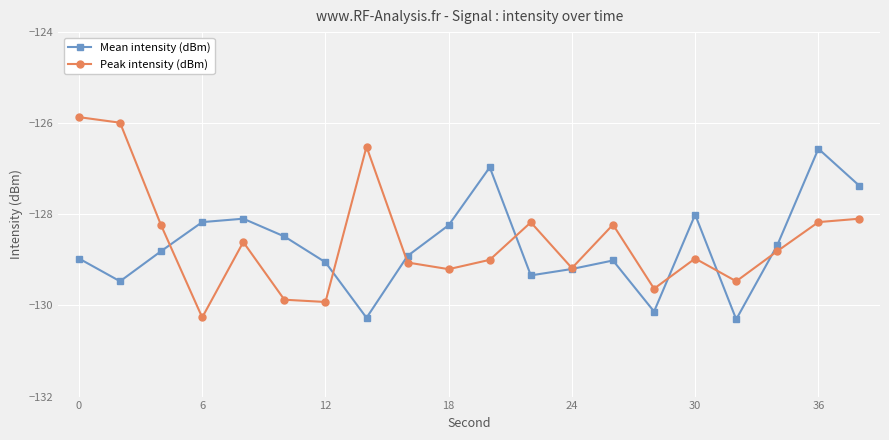

True or false: Peak intensity (dBm) has more than 1 interior local peaks.

True